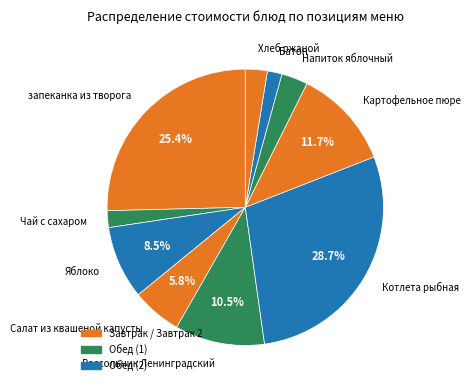

How many slices are in this pie chart?

10